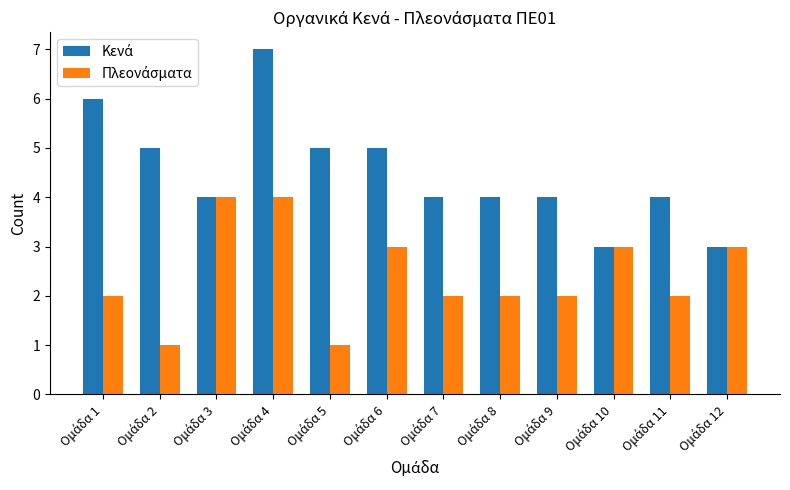

What is the greatest value displayed?

7